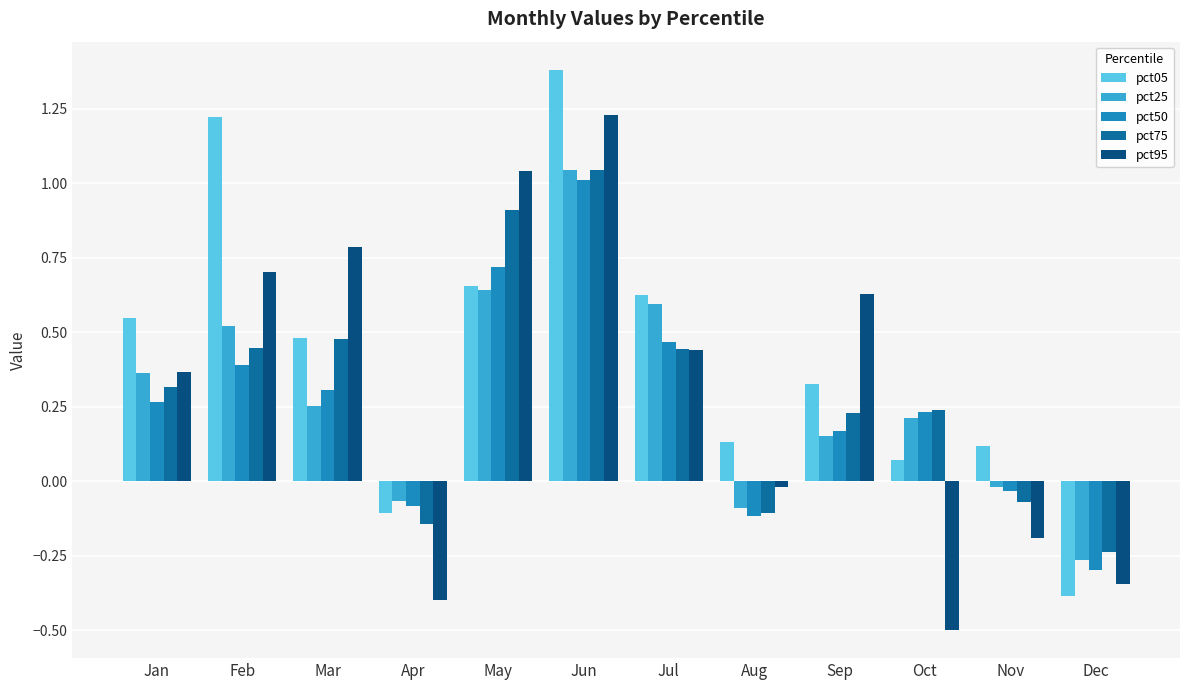

The pct50 series shows 0.3 at Jan. True or false?

True